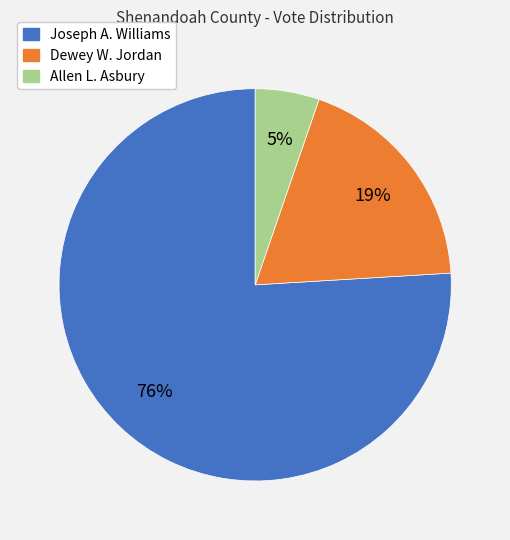

To the nearest percent, what is the difference between the largest and smallest slice percentages?

71%